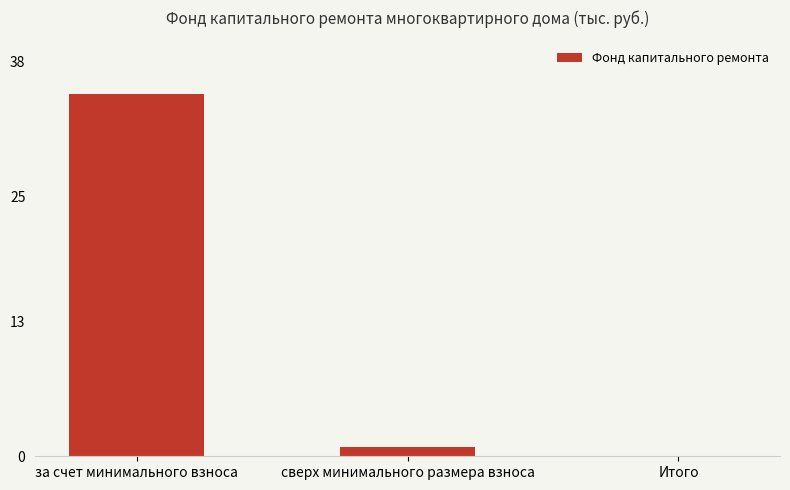

The value at сверх минимального размера взноса is 0.8. True or false?

True